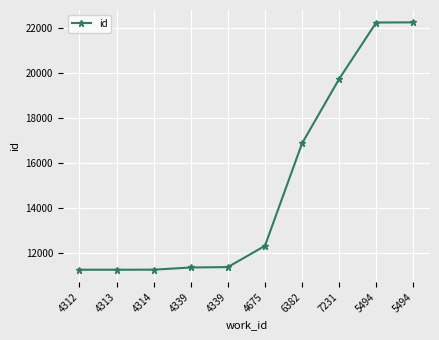

Reading right to left, what are all the values shown in this chart?

5494=22243	5494=22236	7231=19726	6382=16861	4675=12307	4339=11364	4339=11346	4314=11249	4313=11248	4312=11247